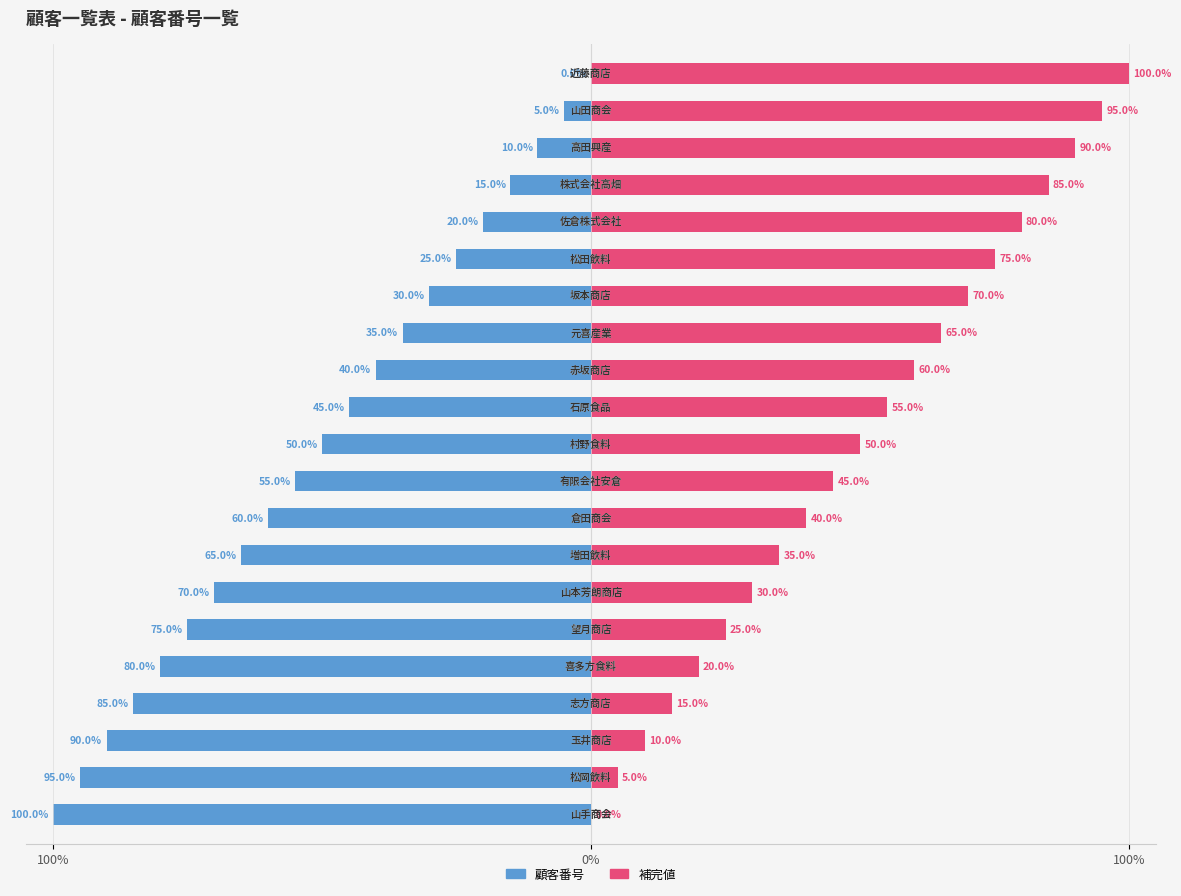

What is the difference between the 顧客番号 values at 8 and 6?

10.0